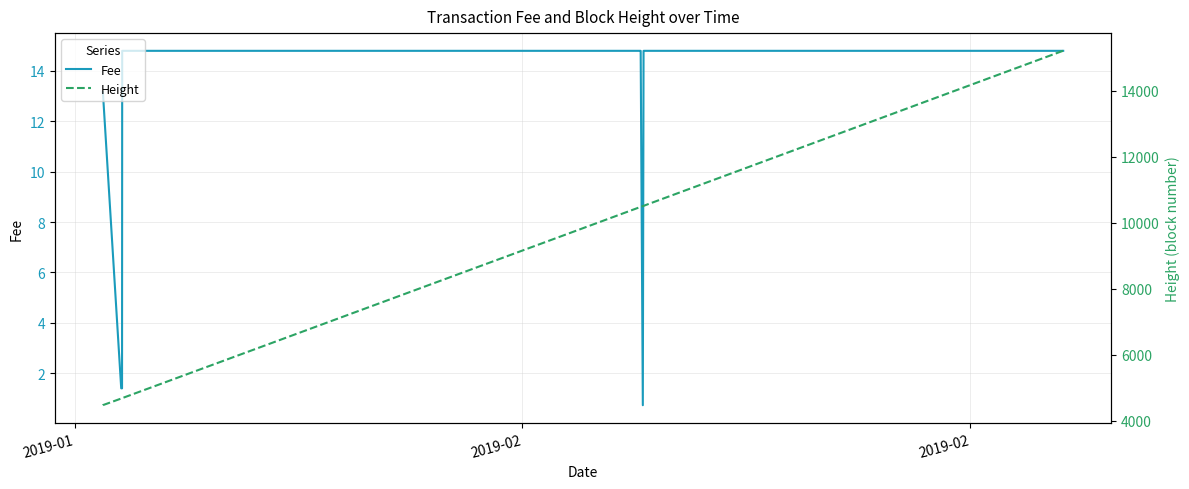

How many lines are shown in the chart?

2